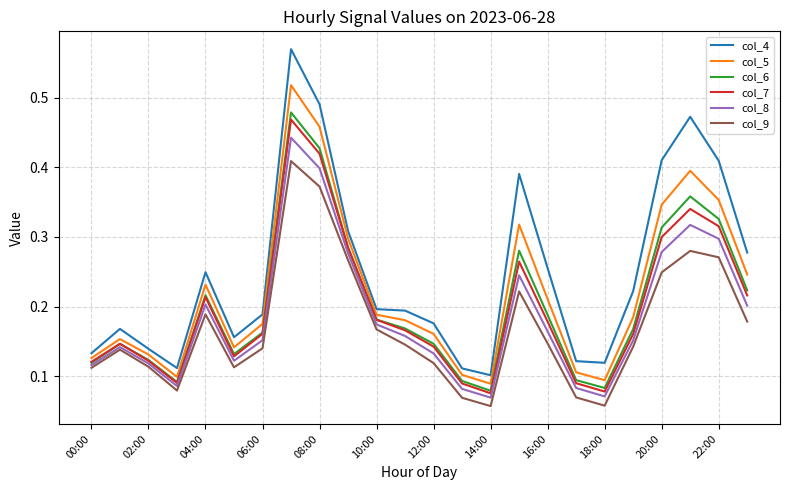

Which series has the largest total across all categories?

col_4